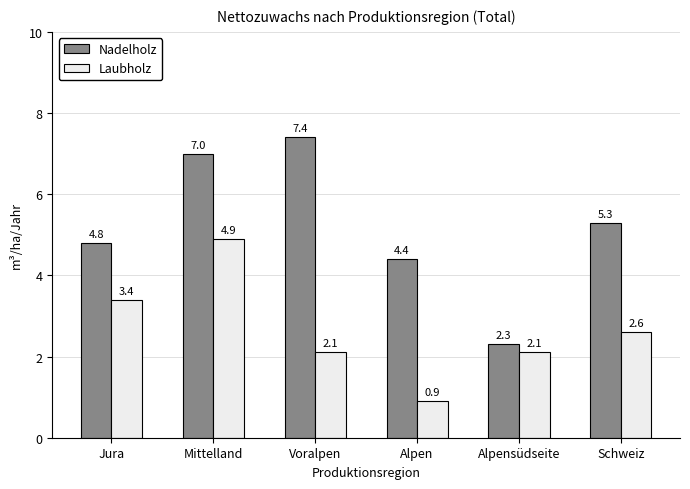

Reading left to right, extract all data points from this chart.

Nadelholz: 4.8	7.0	7.4	4.4	2.3	5.3
Laubholz: 3.4	4.9	2.1	0.9	2.1	2.6